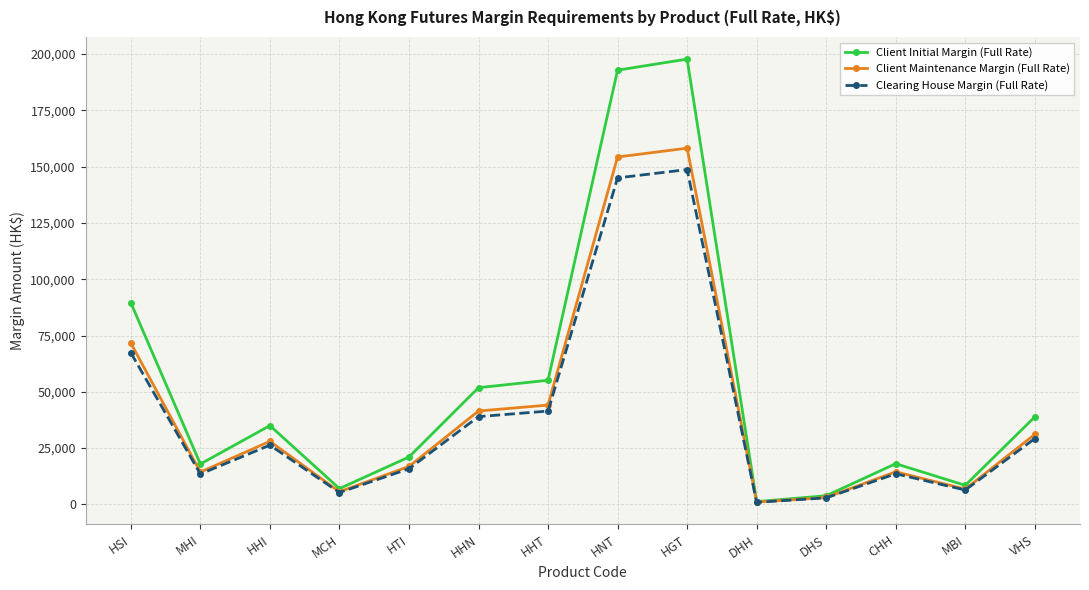

How many distinct data groups are displayed?

3